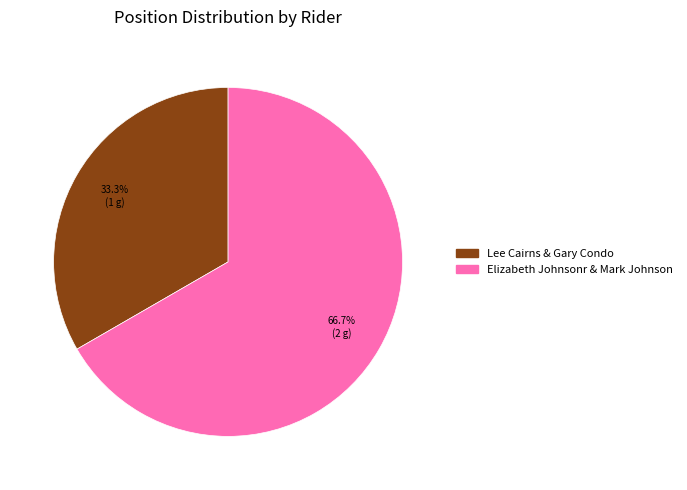

Is there any slice that represents more than half of the pie?

Yes